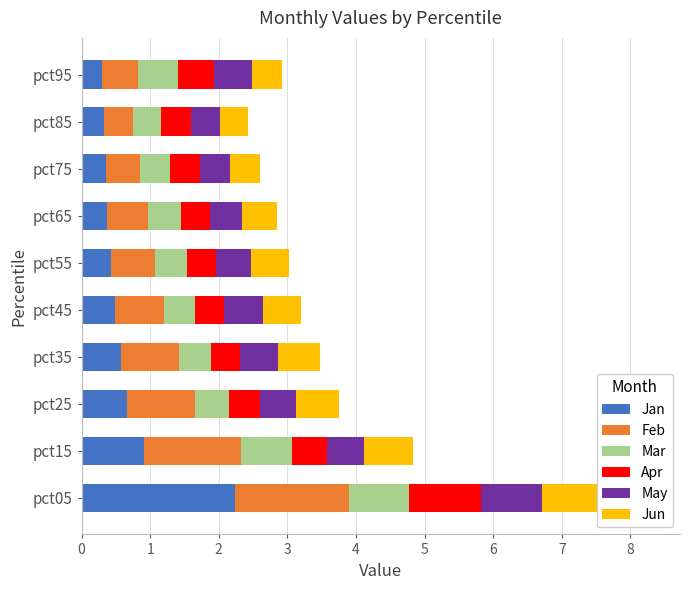

What is the approximate value of Jan at pct45?

0.5